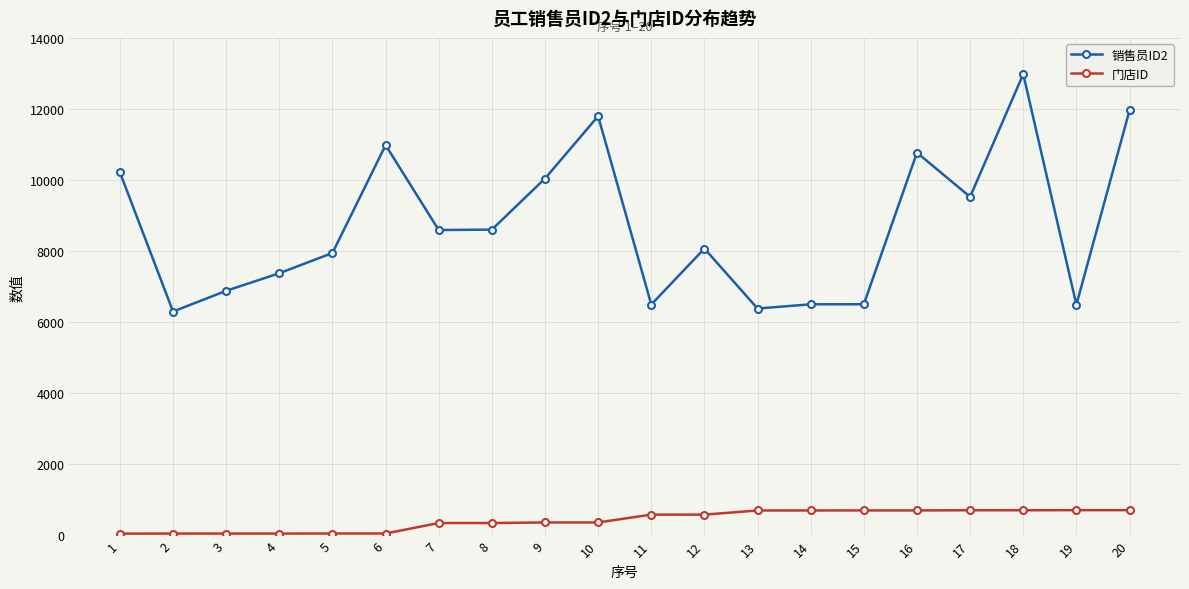

How many lines are shown in the chart?

2